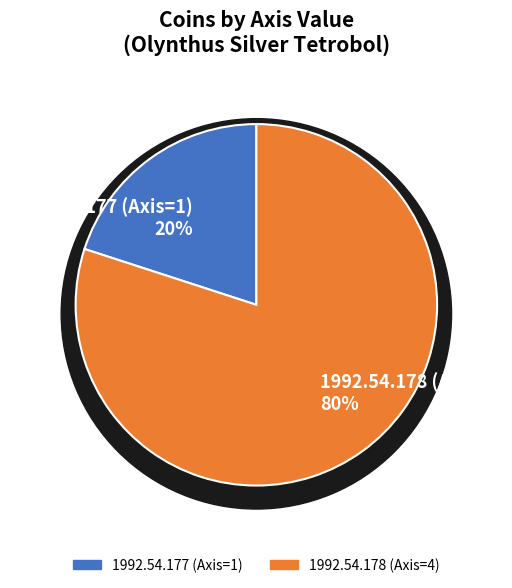

What percentage is the 1992.54.177 (Axis=1) slice, to the nearest percent?

20%